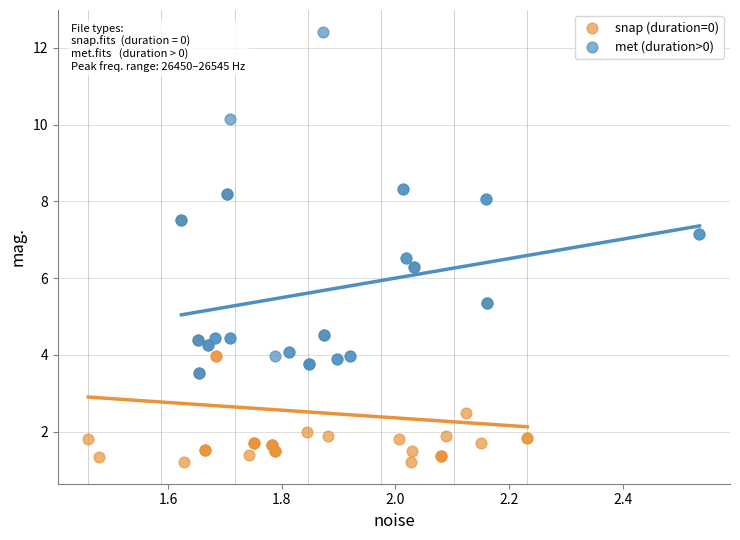

Which series has the largest Y range (max minus min)?

met (duration>0)